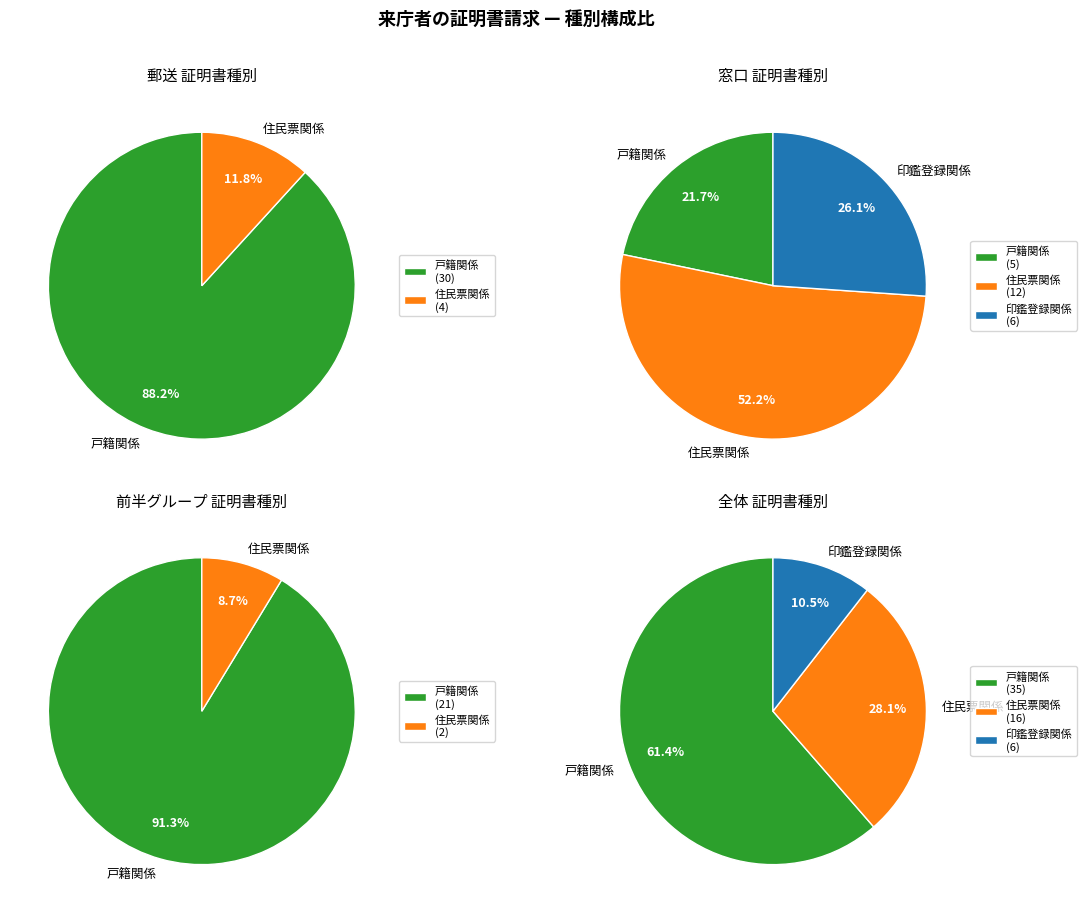

The 9 slice represents 0% of the pie. True or false?

True